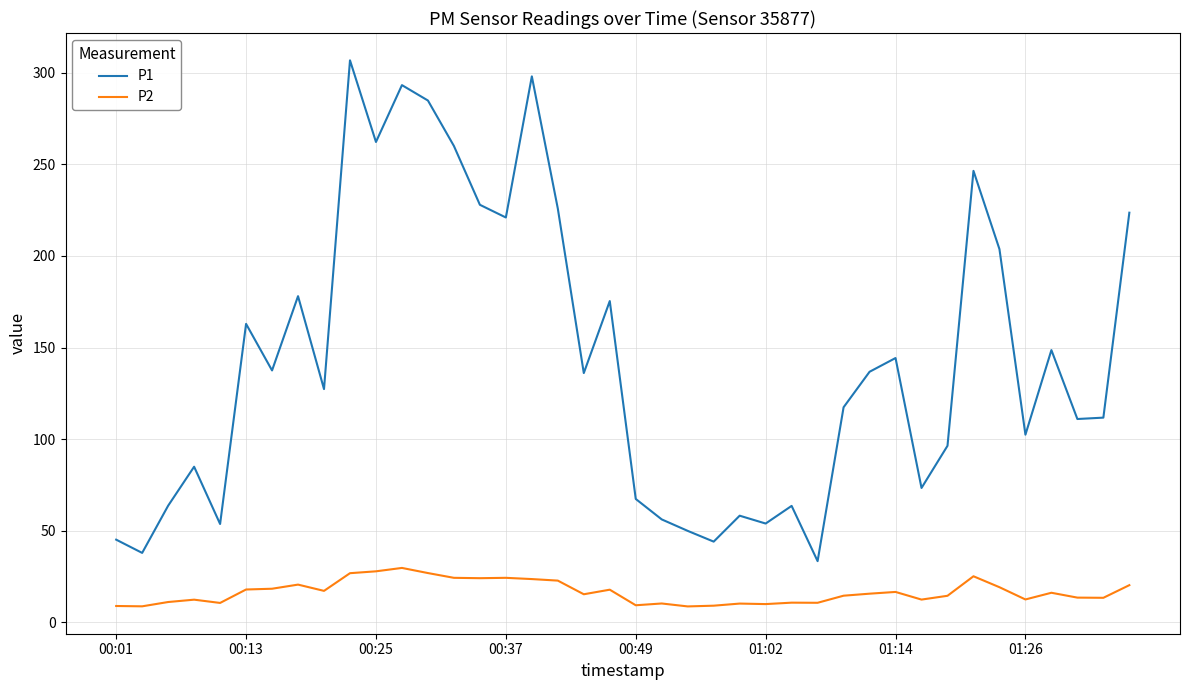

Which series has the largest total across all categories?

P1